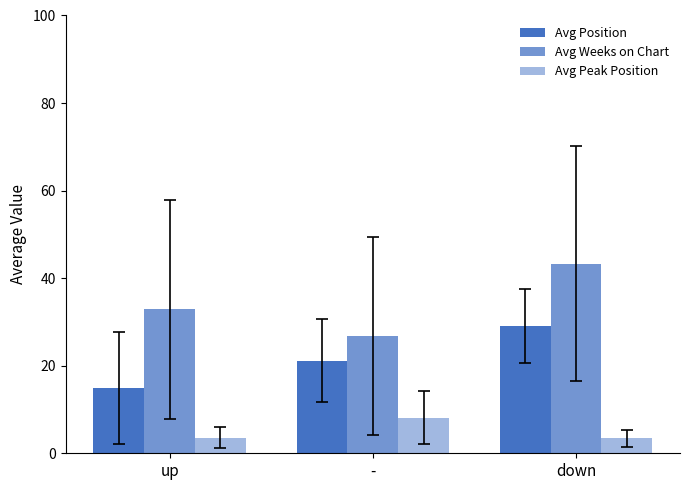

Which series has the largest total across all categories?

Avg Weeks on Chart